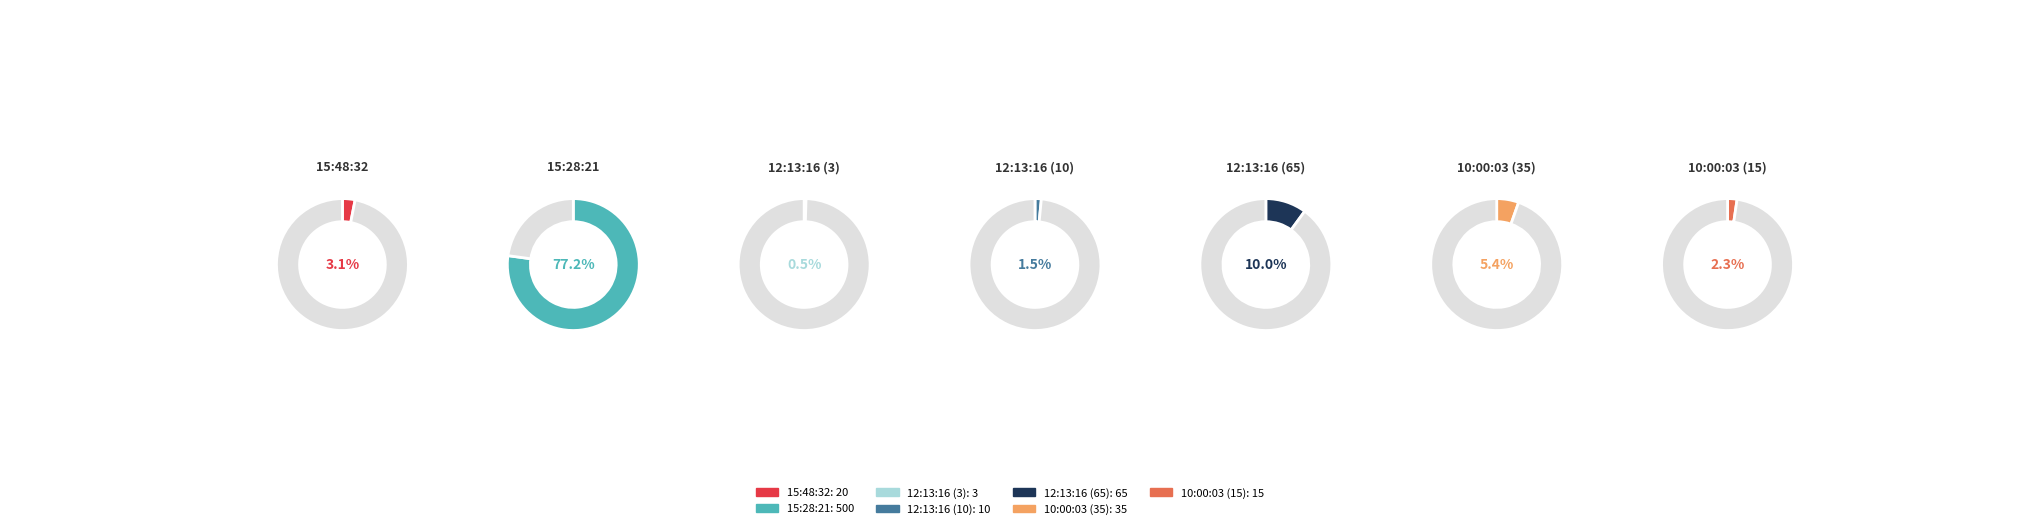

Between 12:13:16 (65) and 10:00:03 (15), which is larger?

12:13:16 (65)